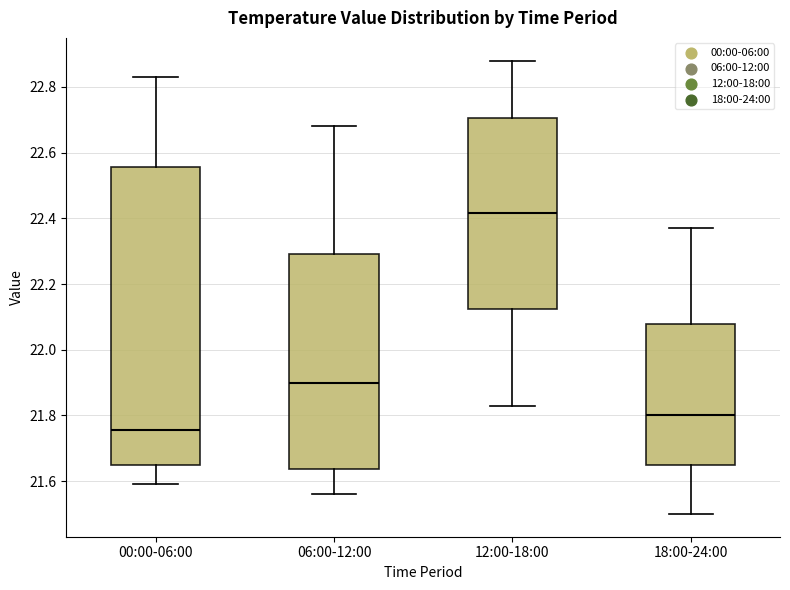

Where is the upper edge of the box for 12:00-18:00 on the y-axis? The values are not printed on the chart, so give them approximately, as read against the axis.

22.70